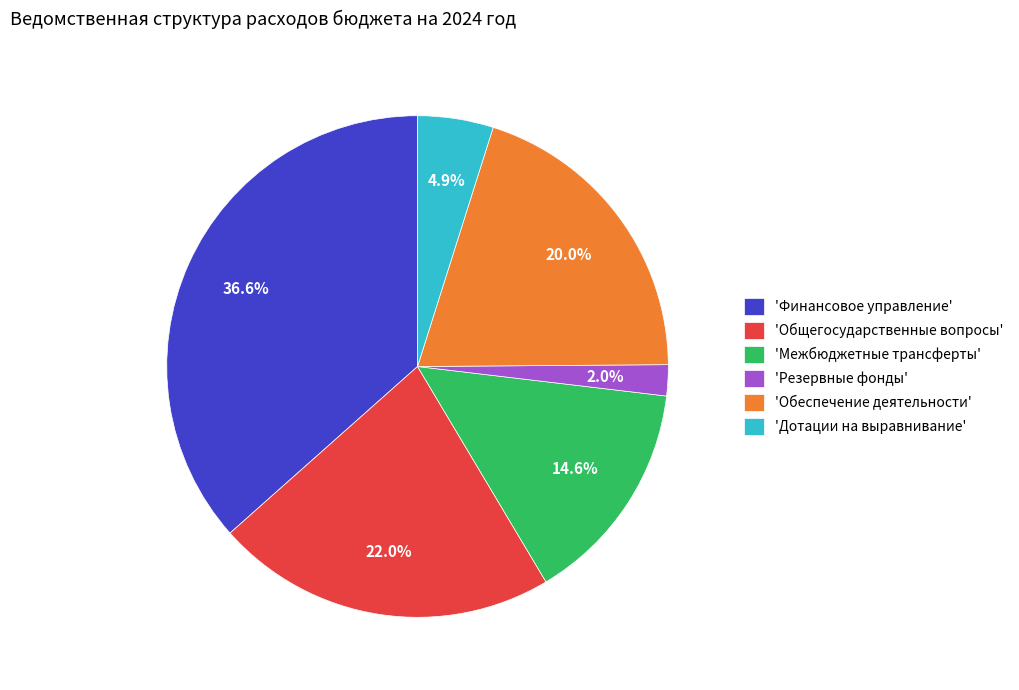

How many segments does this pie chart have?

6